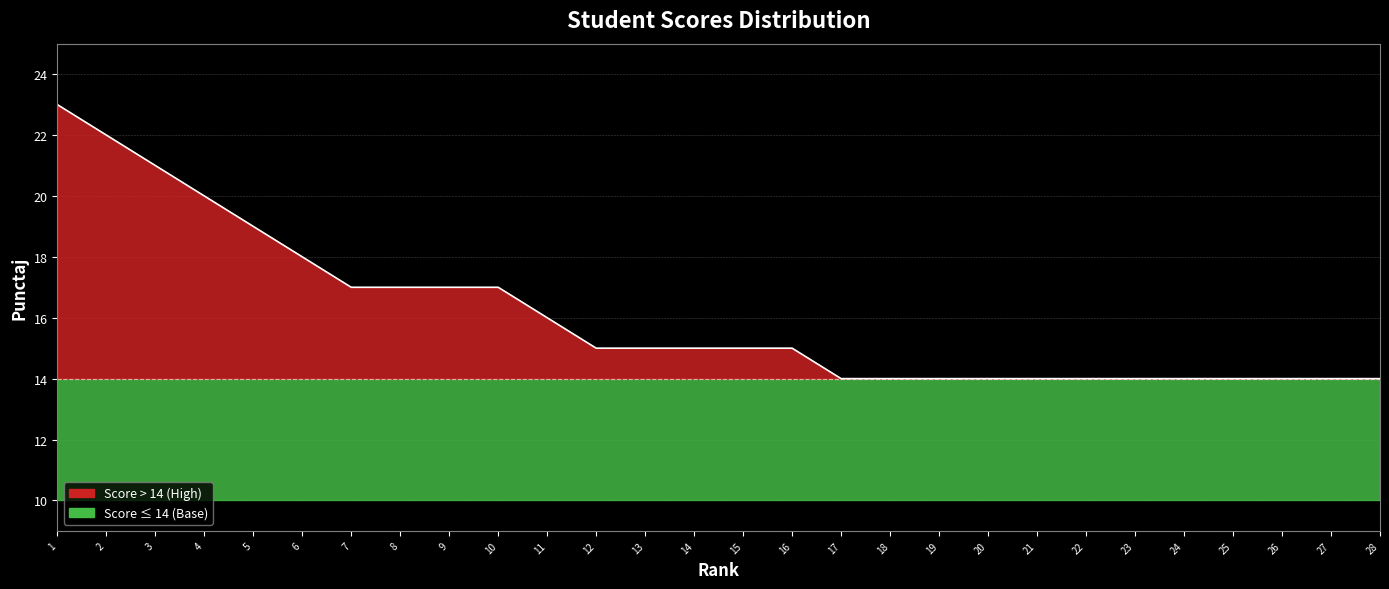

What is the change in value from 3 to 27?

-7